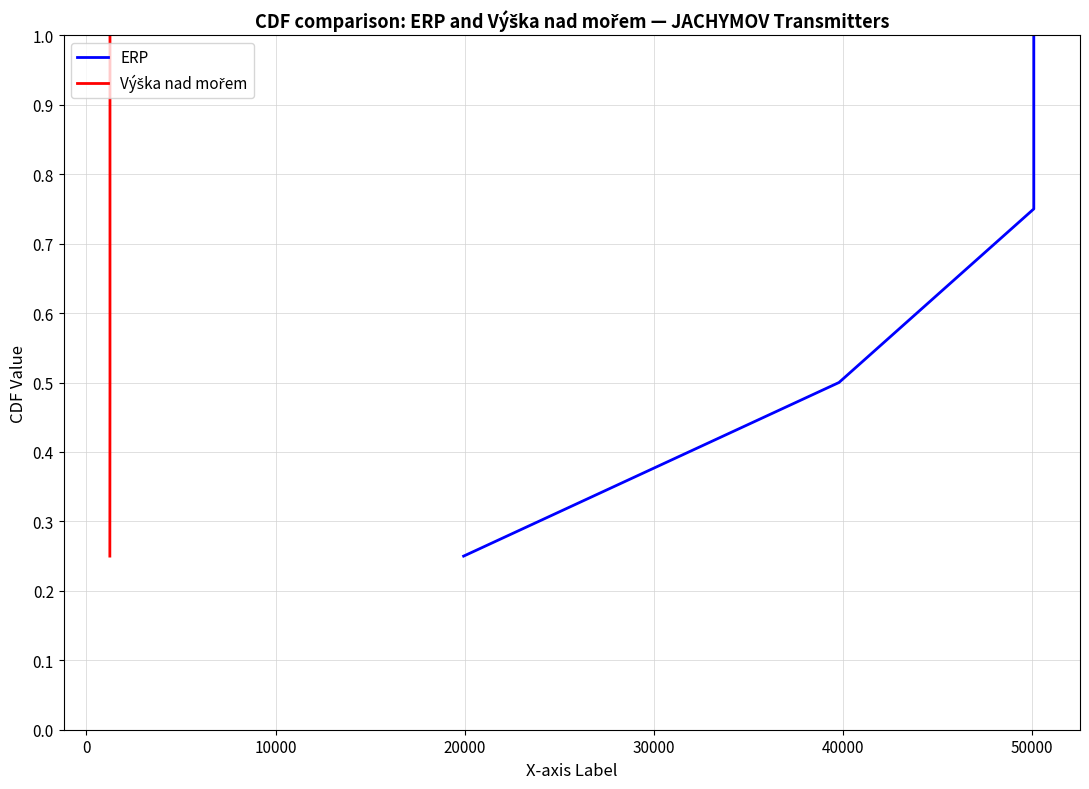

Is the value of ERP at 0 greater than the value of Výška nad mořem at −10000?

Yes